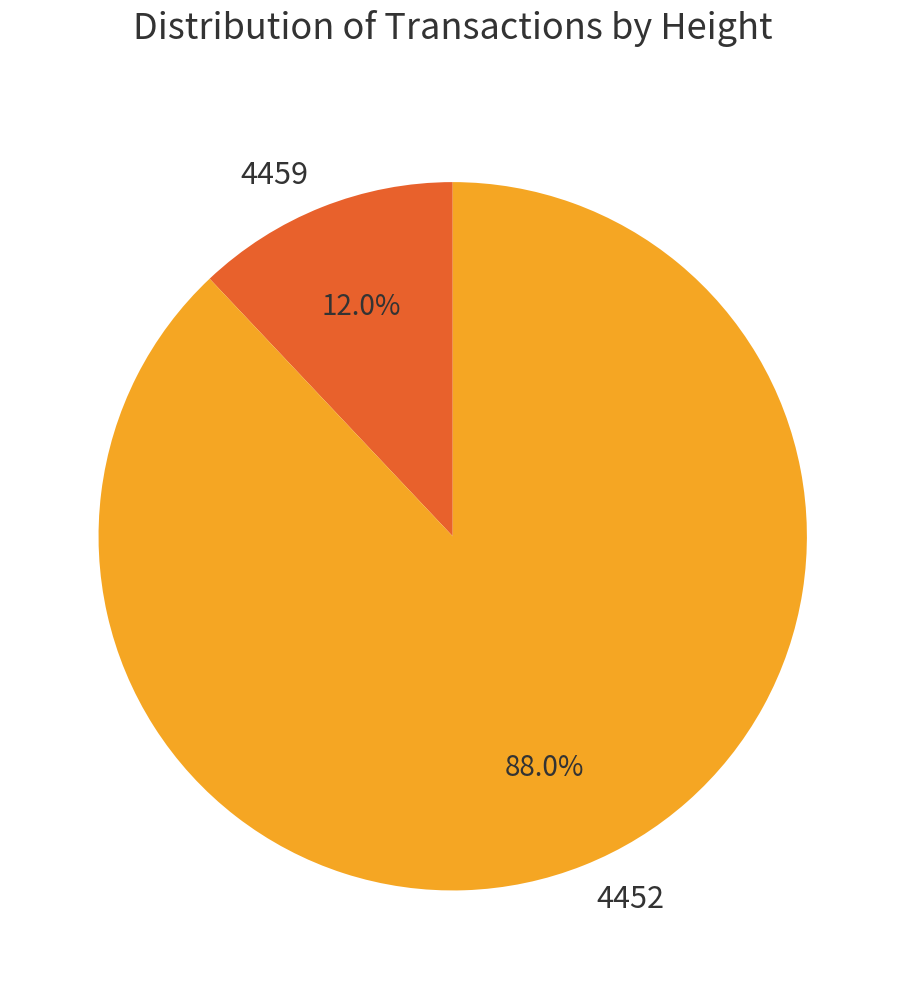

Rank the categories by value from lowest to highest.

4459, 4452